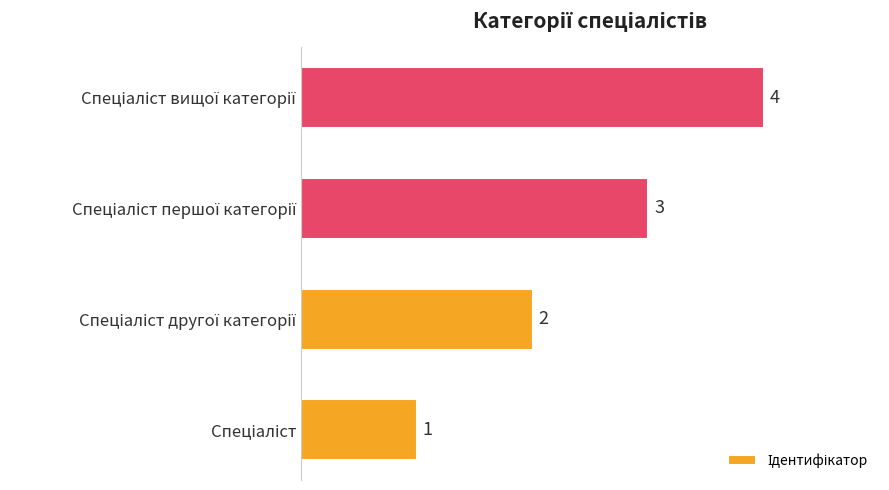

What is the difference between the maximum and minimum values?

3